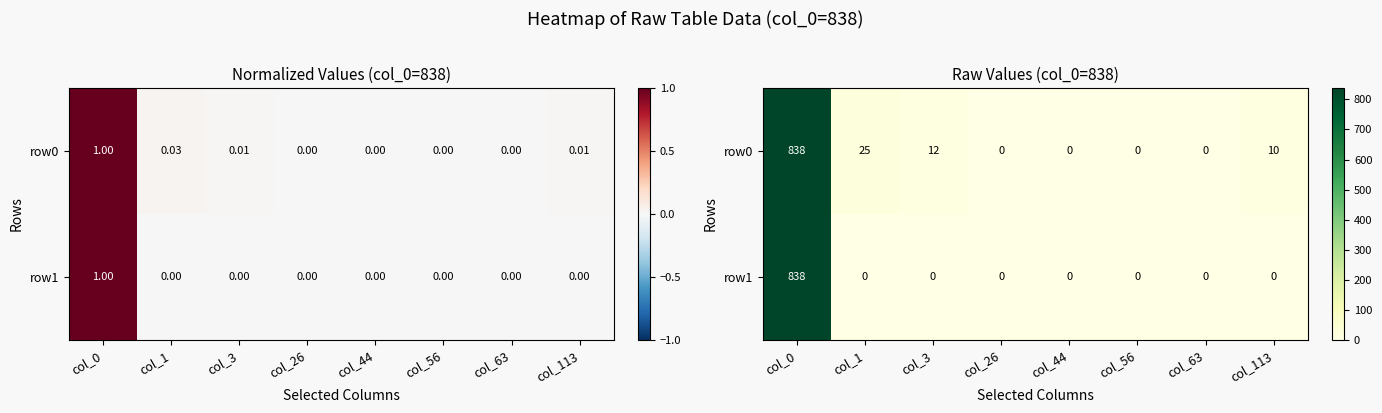

Rank the series by their average value, from lowest to highest.

row1, row0